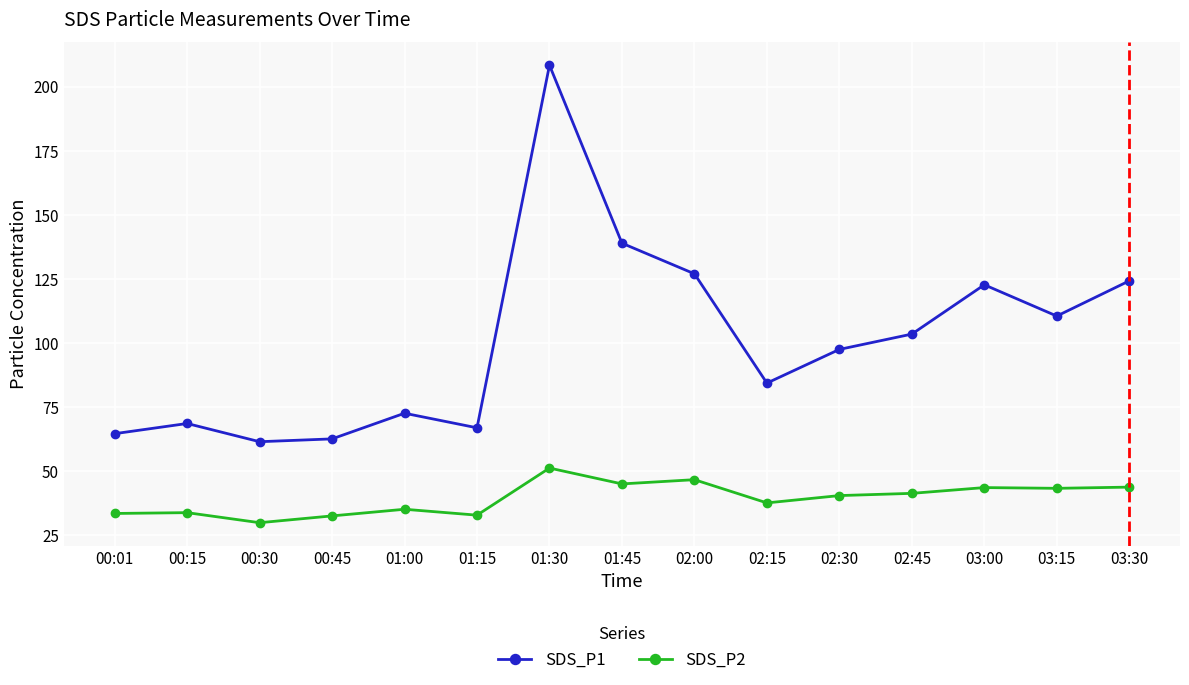

Which series has the largest total across all categories?

SDS_P1